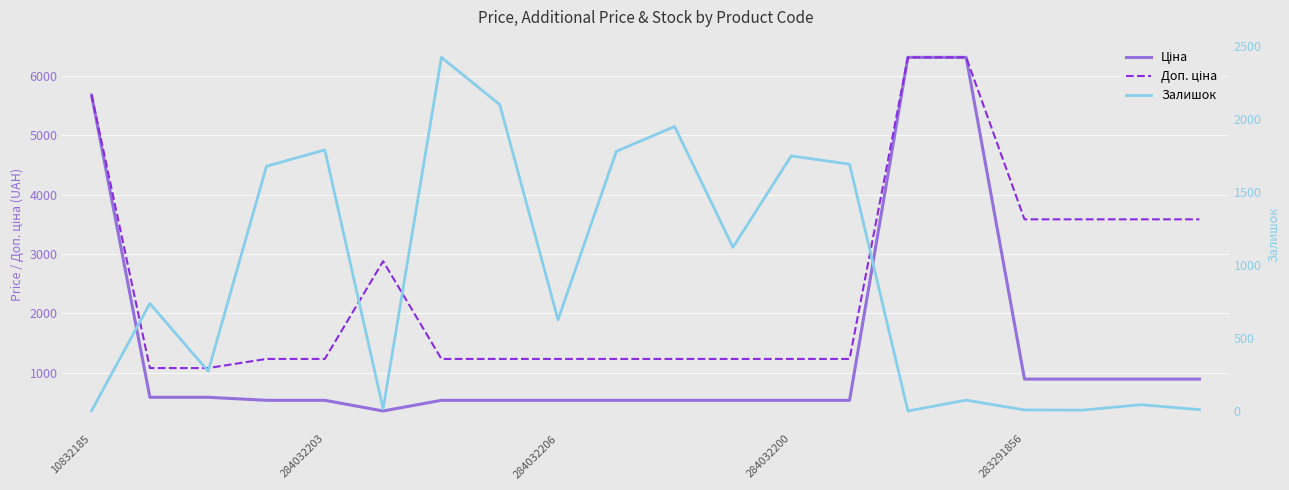

At which category is the sum across all series the highest?

15